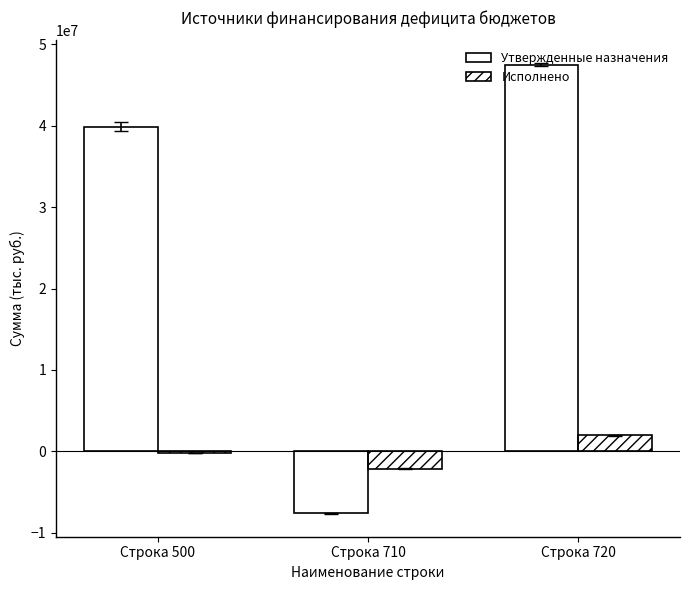

Rank the categories by Утвержденные назначения value from highest to lowest.

Строка 720, Строка 500, Строка 710